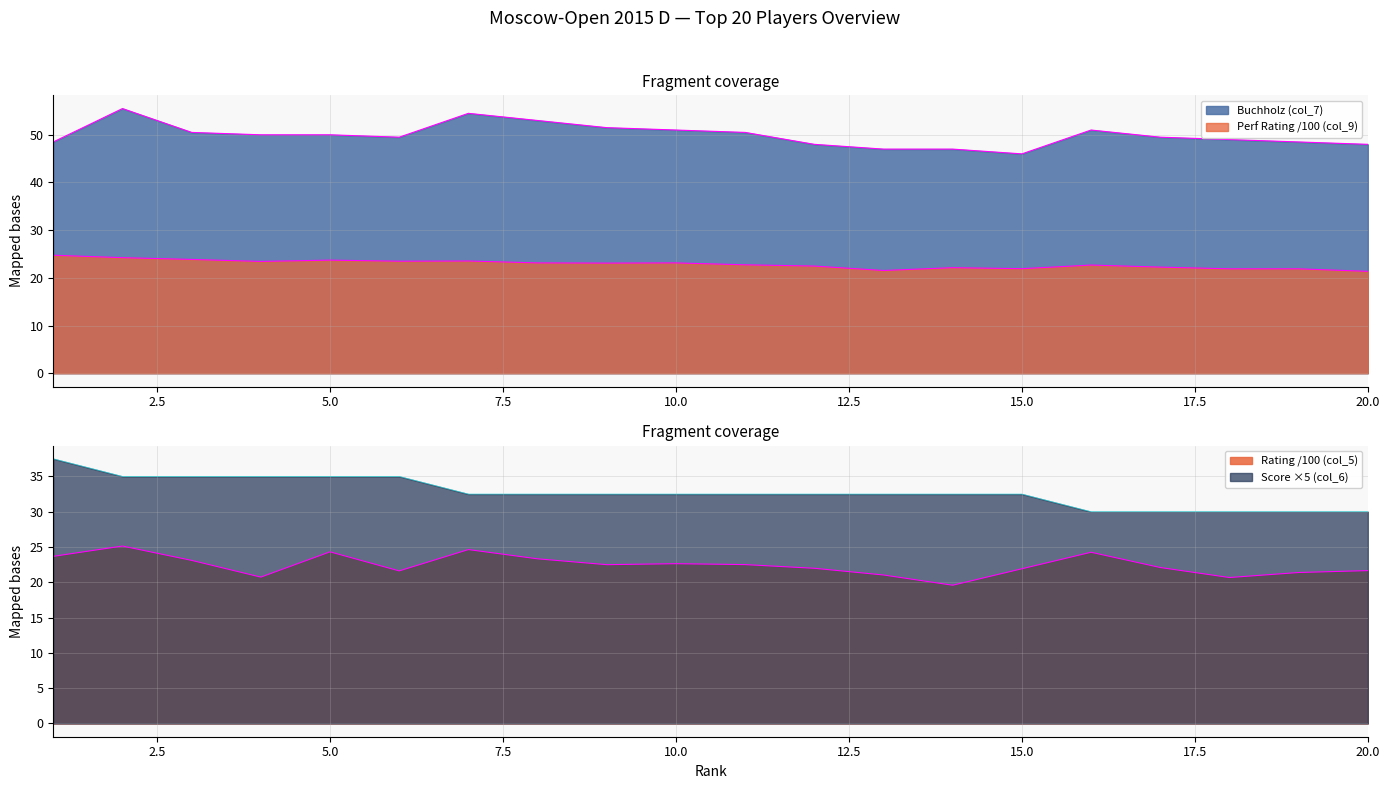

Rank the series at 3 from lowest to highest value.

Rating (col_5), Perf Rating (col_9), Score (col_6), Buchholz (col_7)